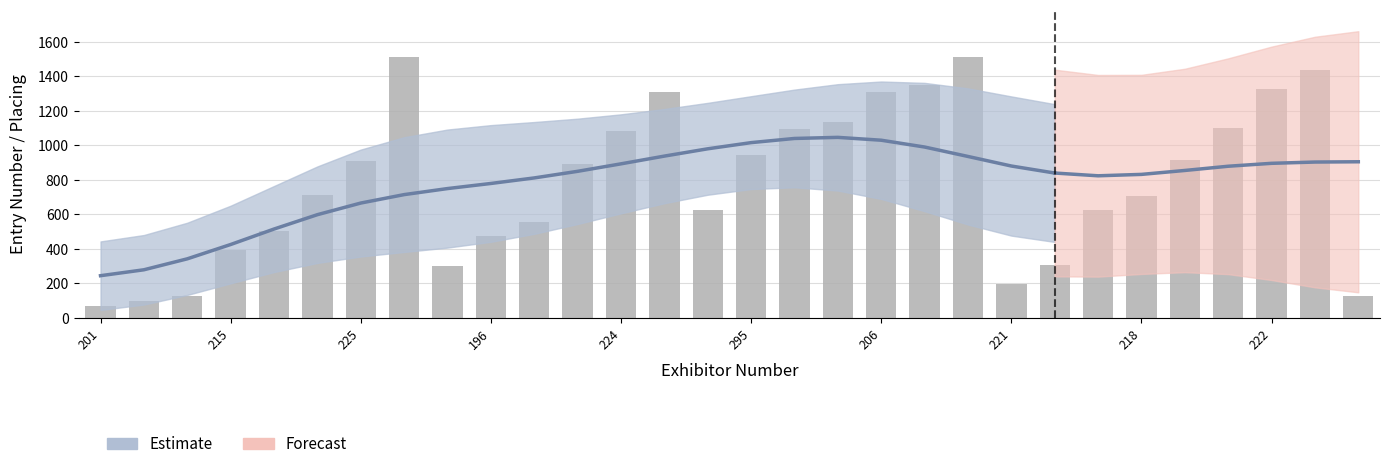

What is the maximum value shown in the chart?

1515